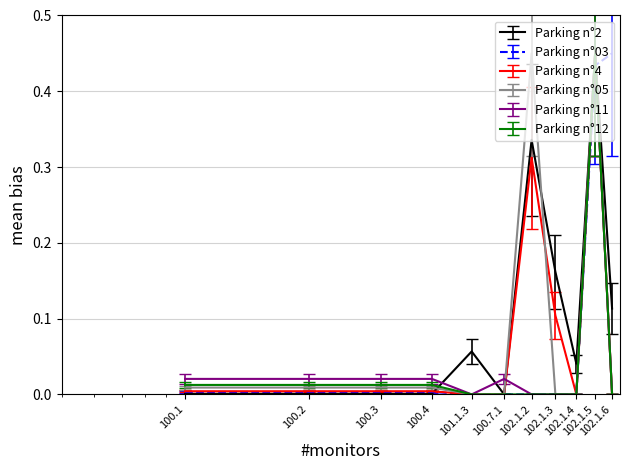

What is the label of the 4th point from the left?

100.4